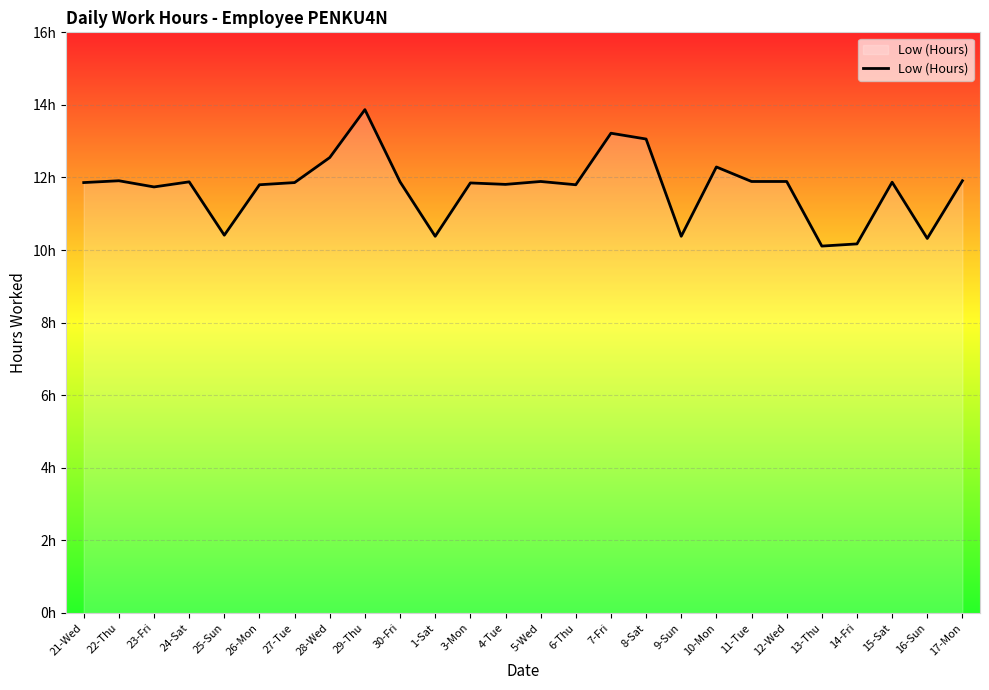

The chart shows a value of 20.0 at 29-Thu. True or false?

False